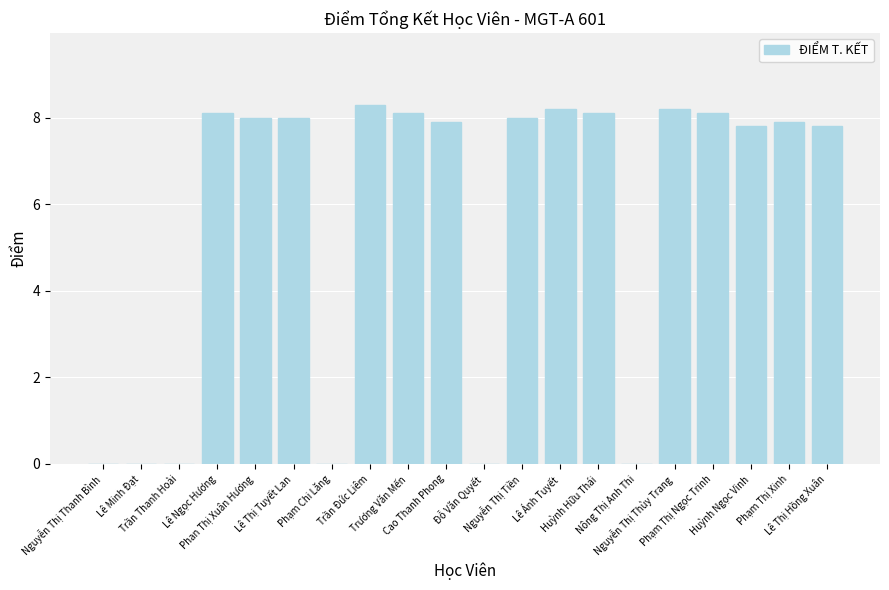

Read the value at Huỳnh Ngọc Vinh.

7.8